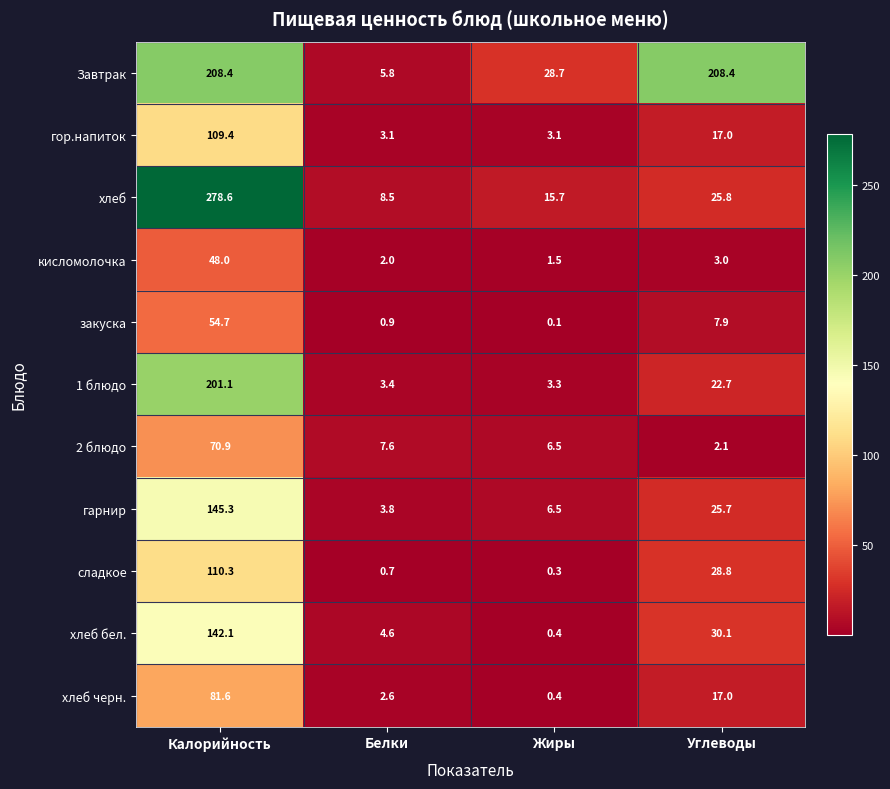

What is the total value across all series at Калорийность?

1450.4